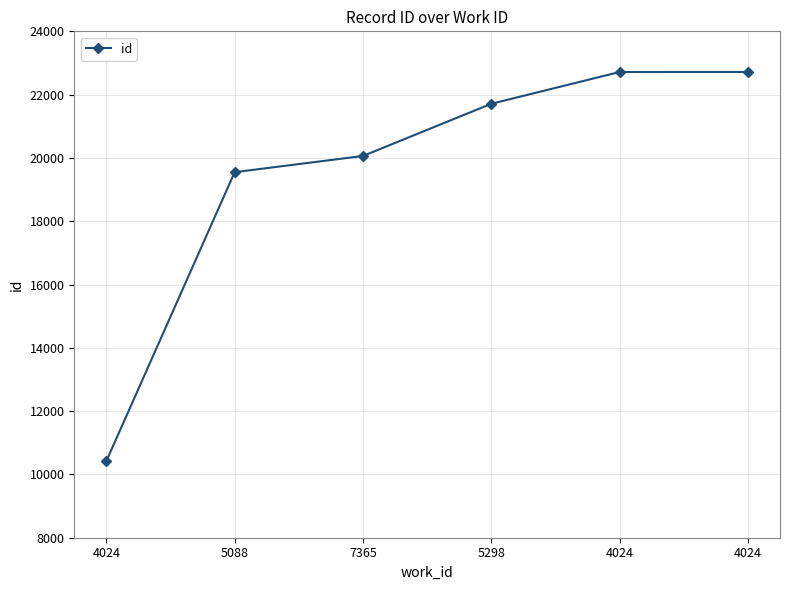

What is the minimum value shown in the chart?

10421